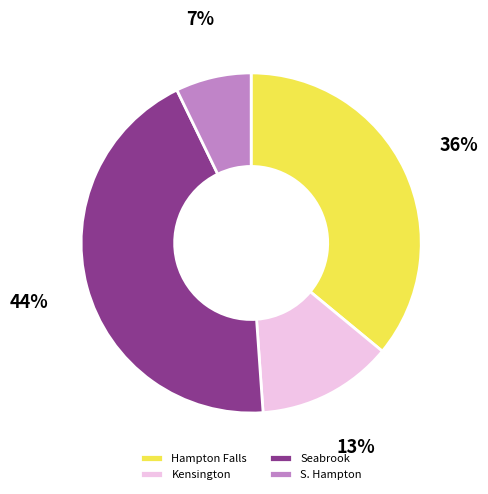

To the nearest percent, what is the average slice percentage?

25%